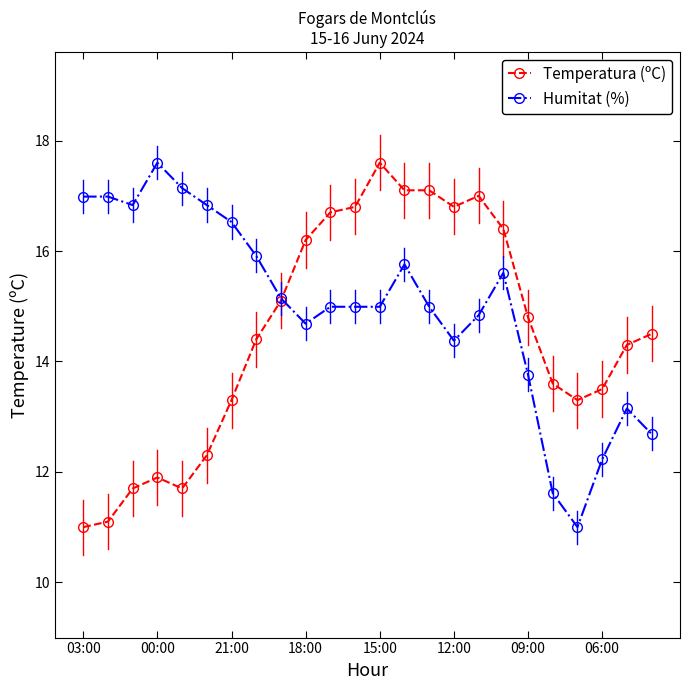

How many values in the Temperatura (ºC) series are below 14?

10